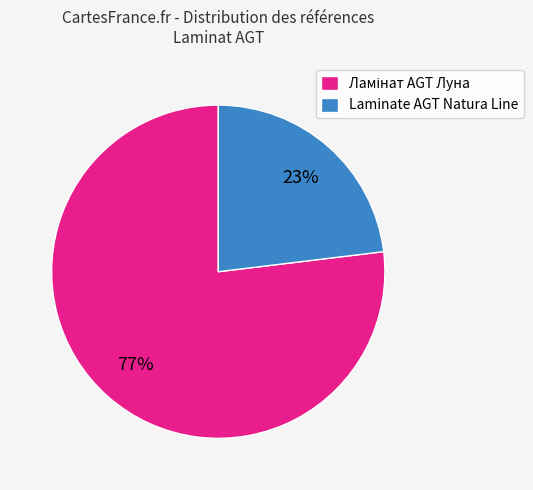

The Laminate AGT Natura Line slice represents 23% of the pie. True or false?

True